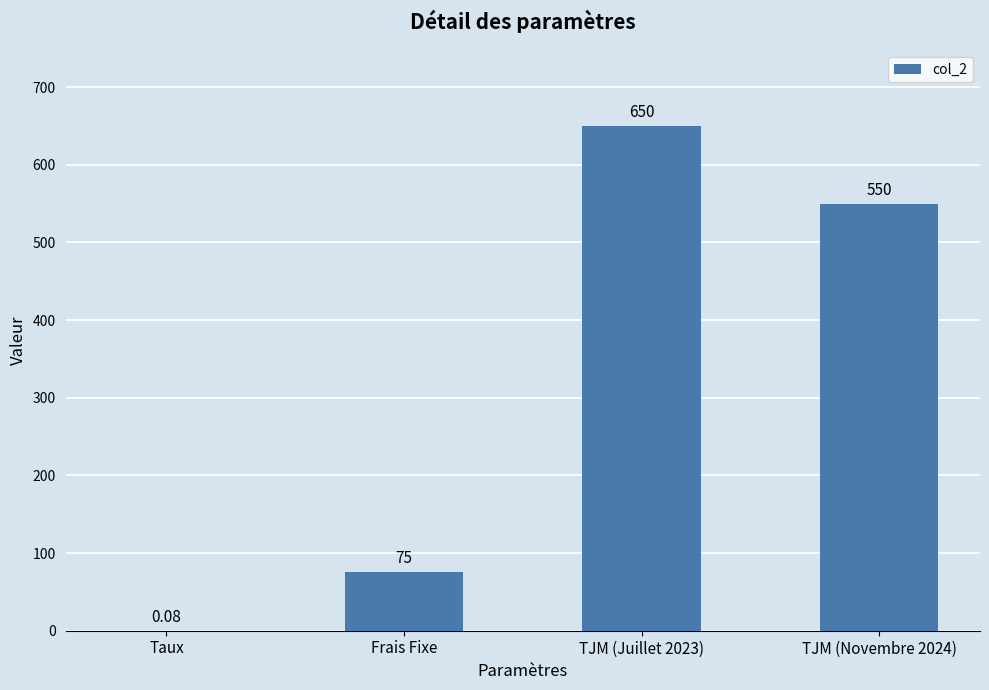

Is it true that the value at TJM (Novembre 2024) is 146.9?

False